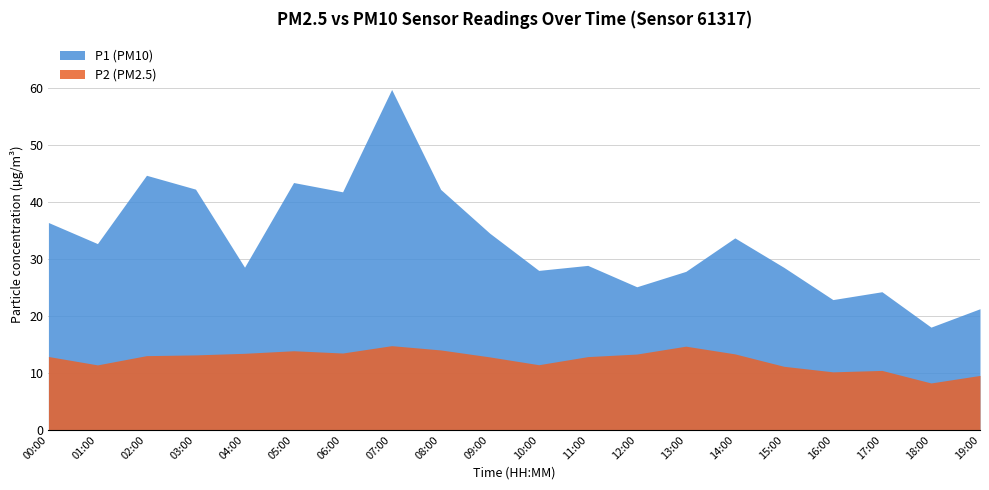

Is the value of P1 at 03:00 greater than the value of P2 at 09:00?

Yes